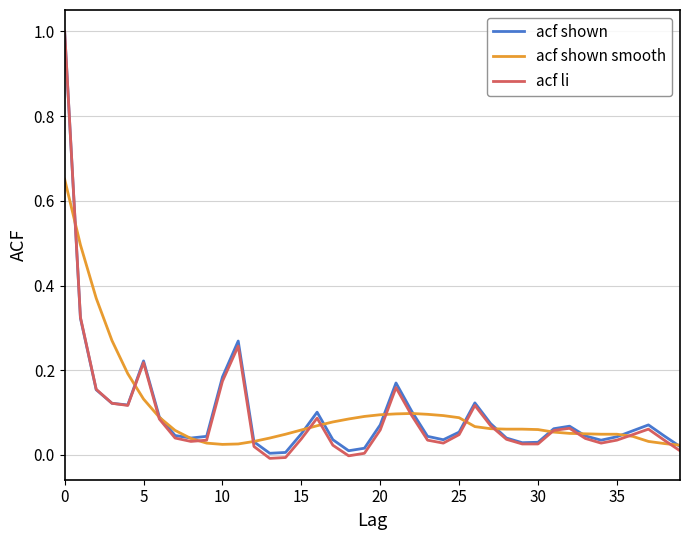

What is the maximum value shown in the chart?

1.0